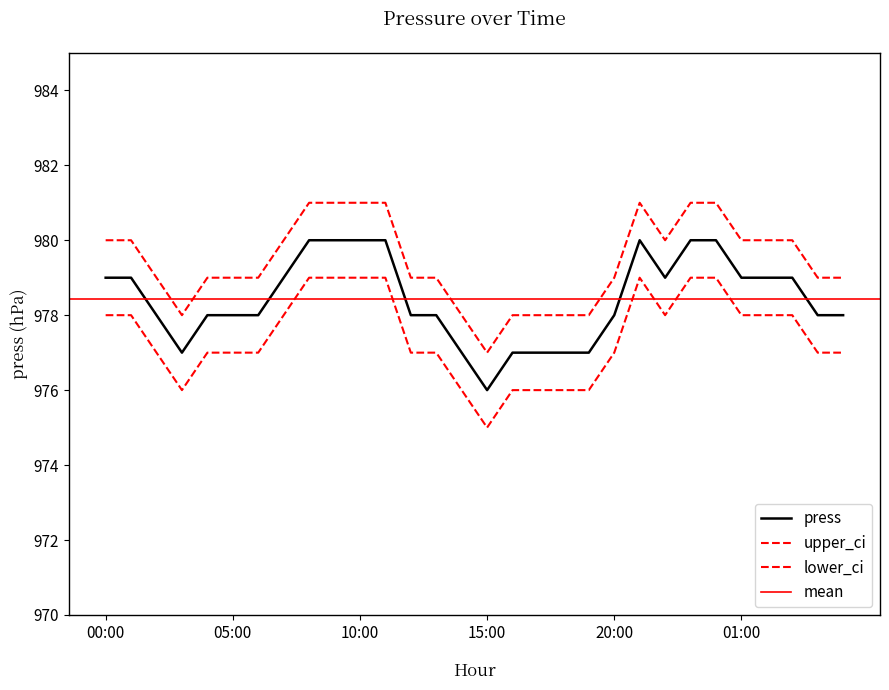

At how many categories does at least one series exceed 977?

29